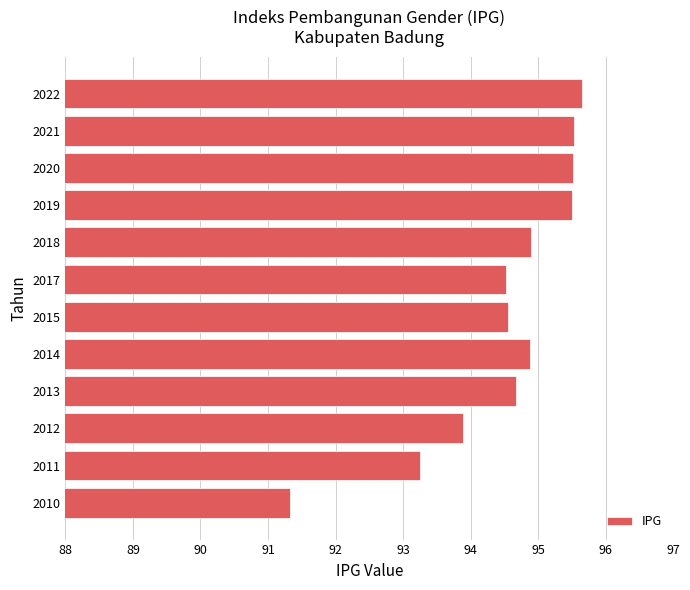

What is the sum of the values at 2022 and 2018?

190.6